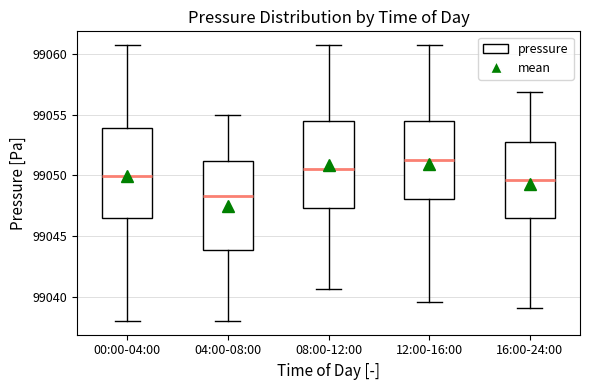

Which box's median line is the highest?

12:00-16:00